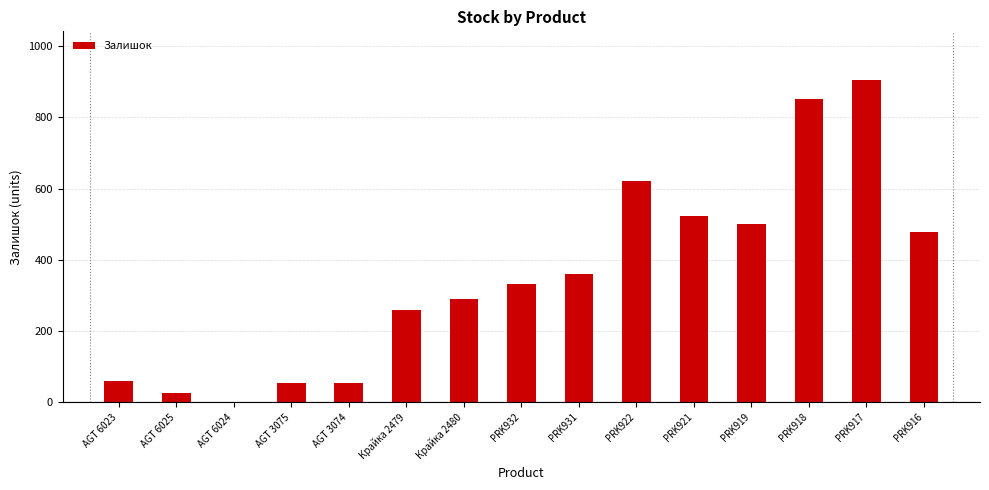

Which category has the highest value across all series?

PRK917